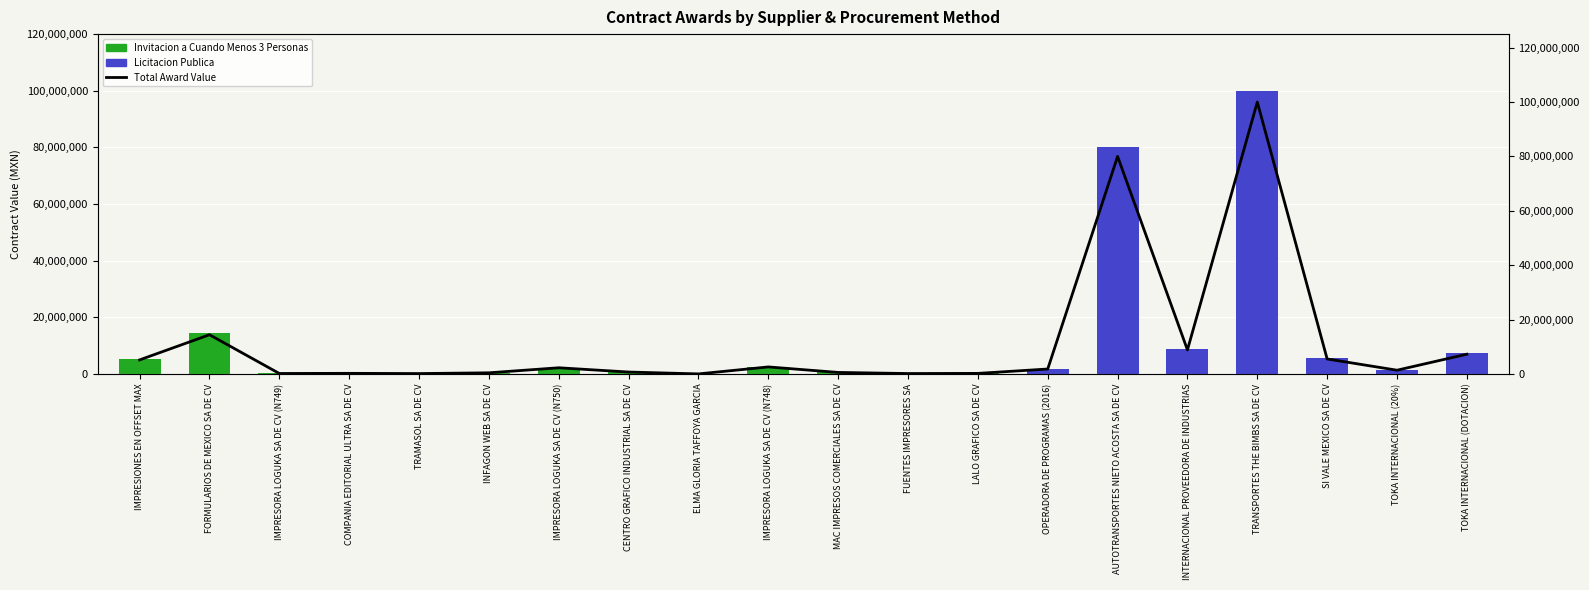

What is the difference between the Licitacion Publica values at TOKA INTERNACIONAL (20%) and MAC IMPRESOS COMERCIALES SA DE CV?

1358039.9